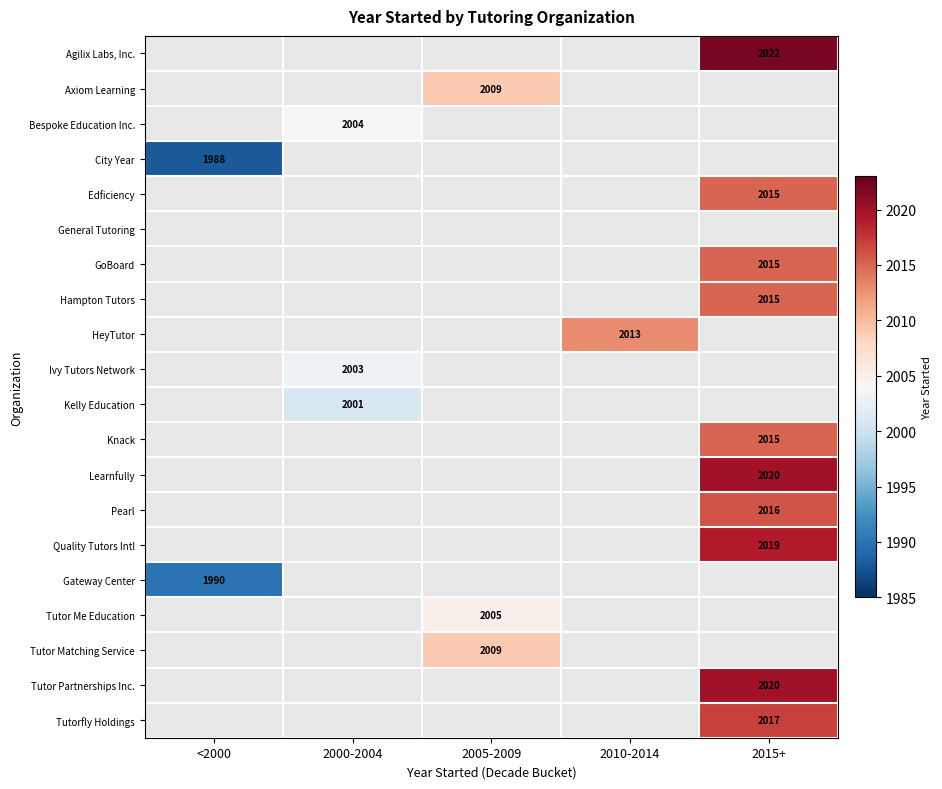

The value of Tutor Partnerships Inc. at 2015+ is 2020.0. True or false?

True